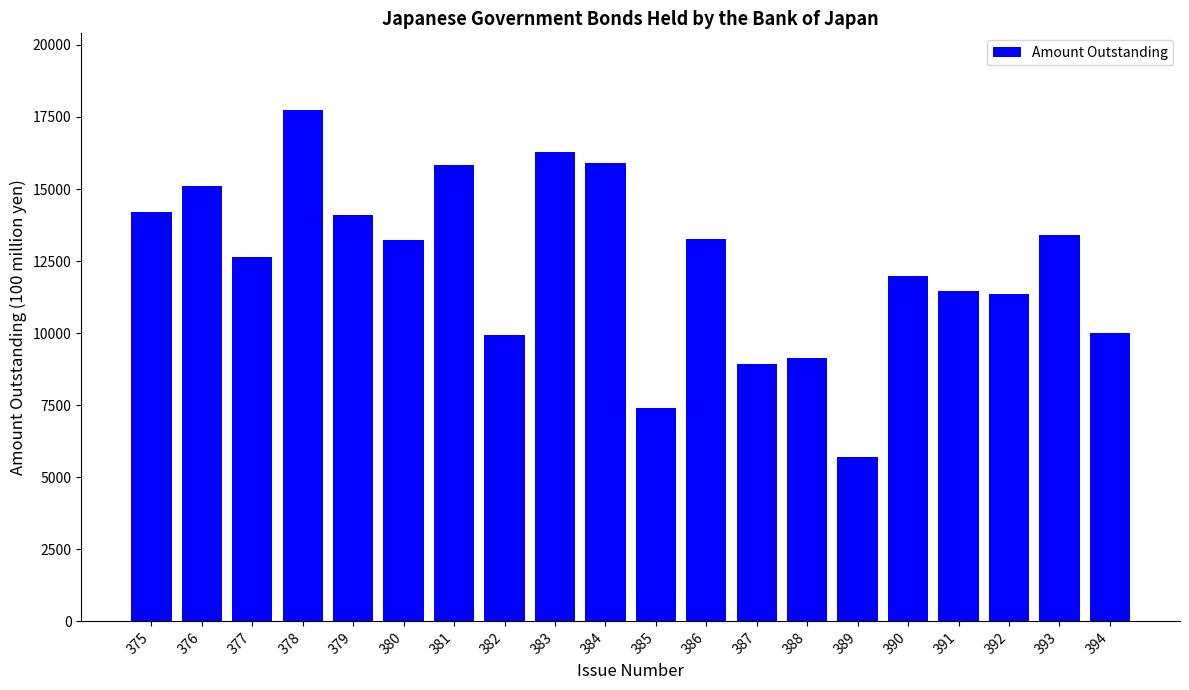

What is the approximate value at 381, to the nearest 50?

15850